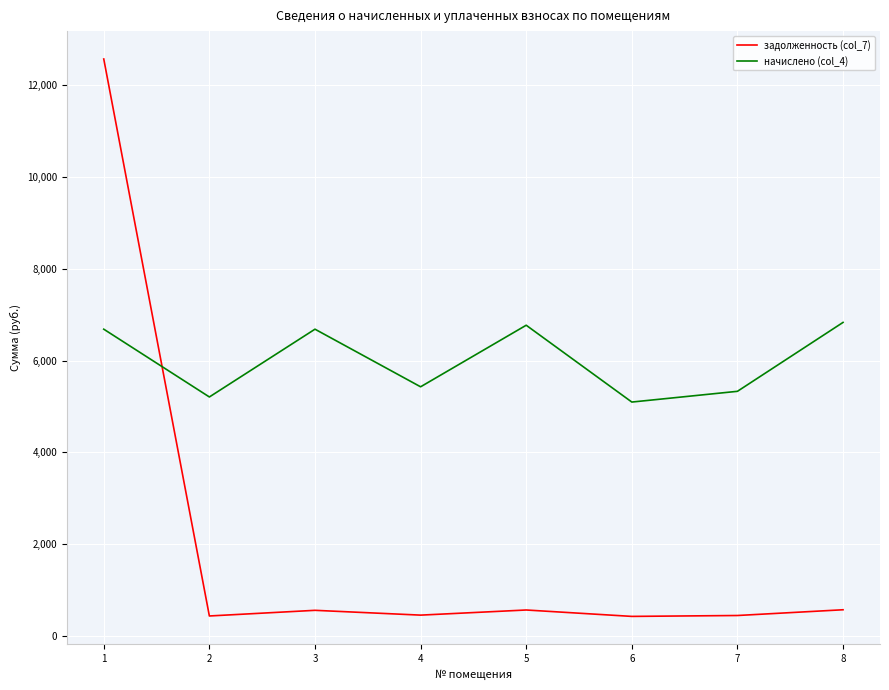

Which series has the largest total across all categories?

начислено (col_4)